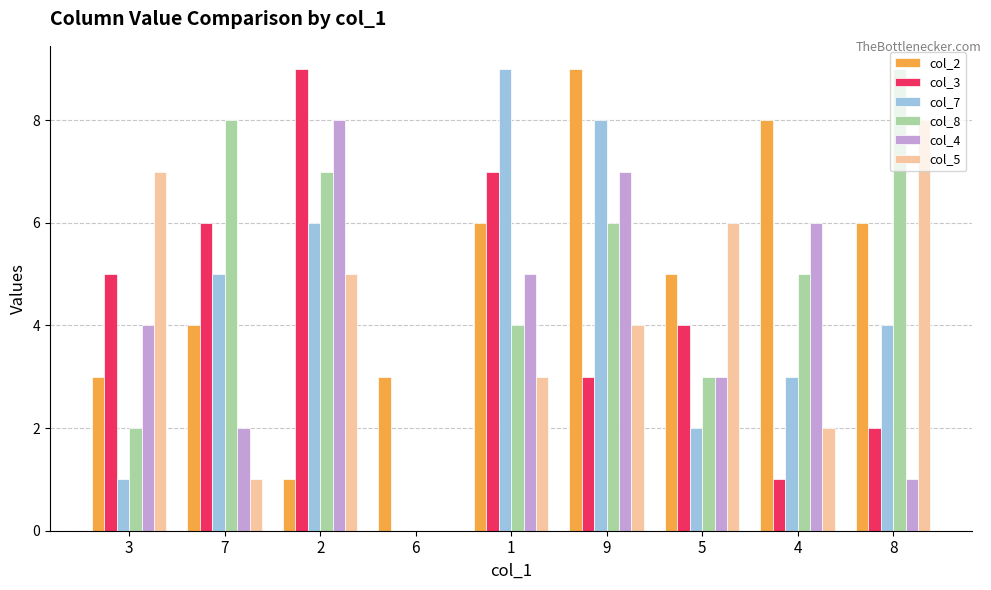

Which series changed the most between 9 and 4?

col_7